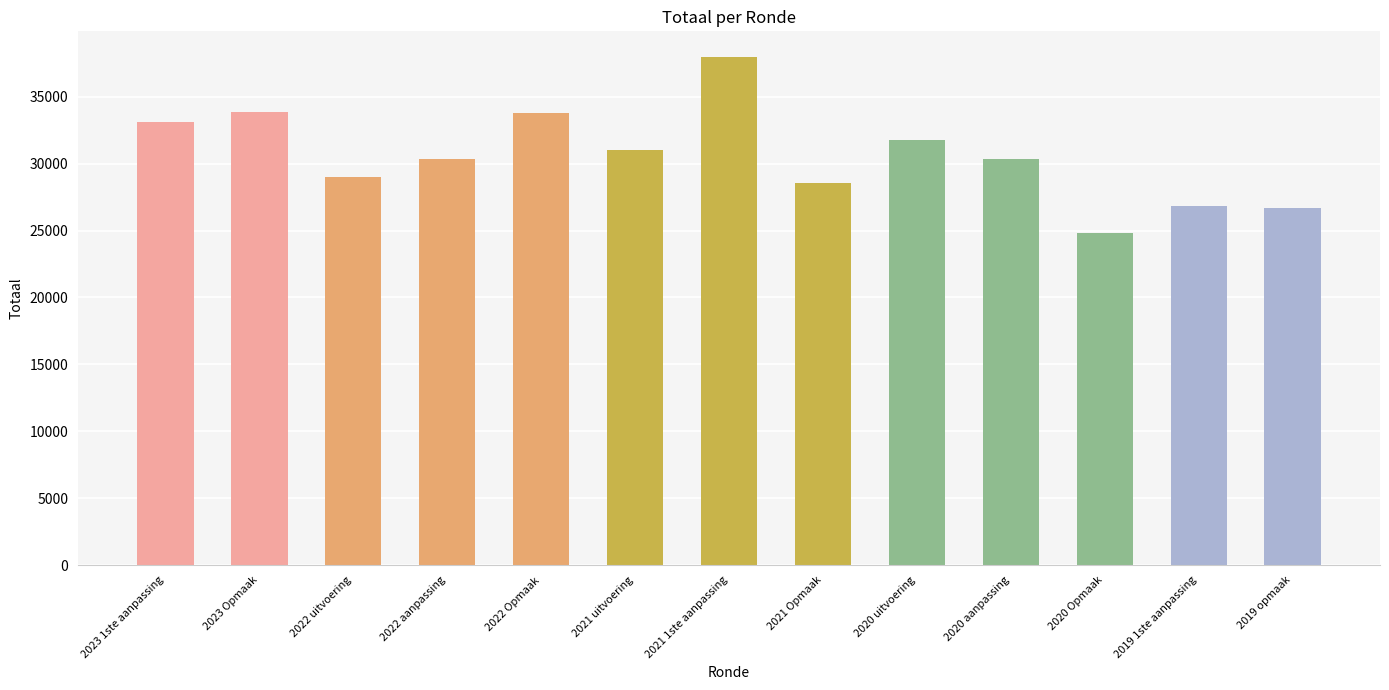

How many values are below 30335?

6